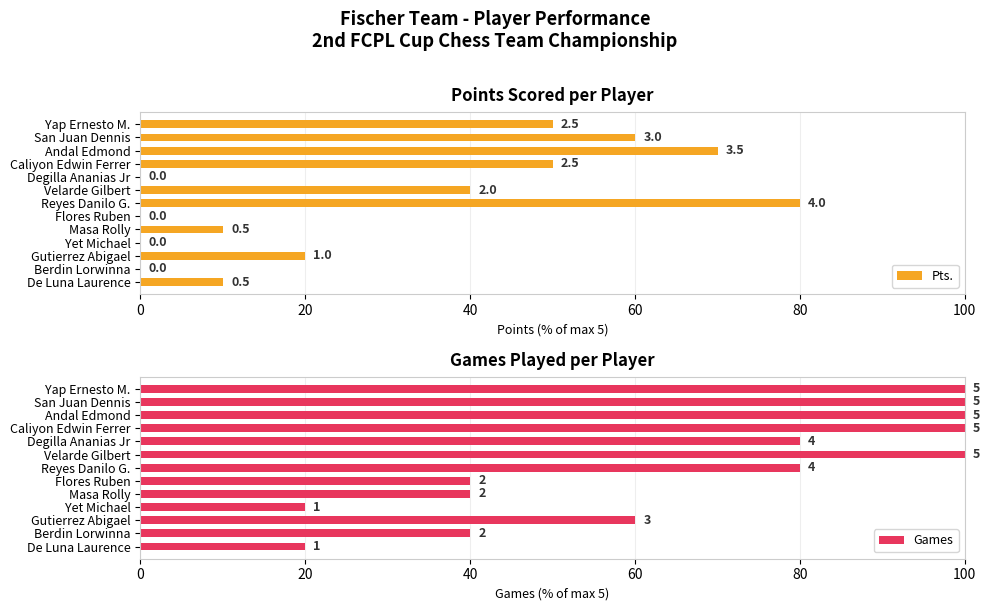

At how many categories does at least one series exceed 1?

13